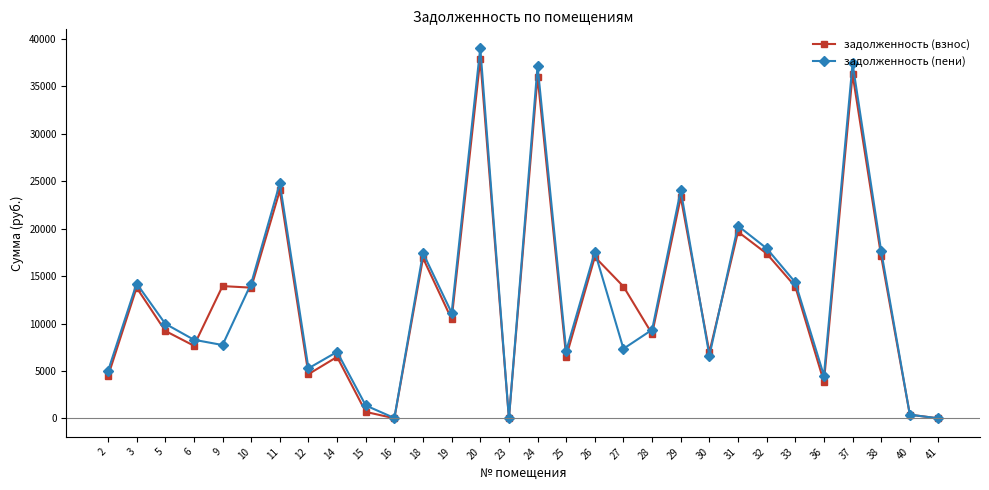

Which series has the widest spread of values?

задолженность (пени)